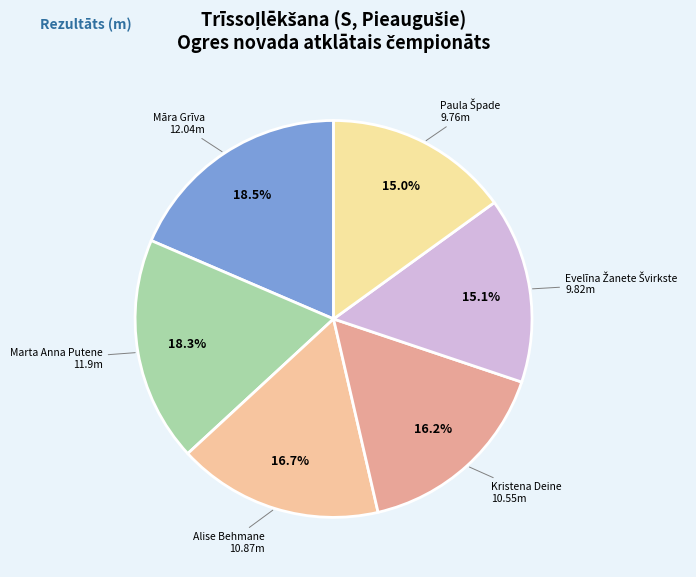

What is the smallest slice in the pie chart?

Paula Špade